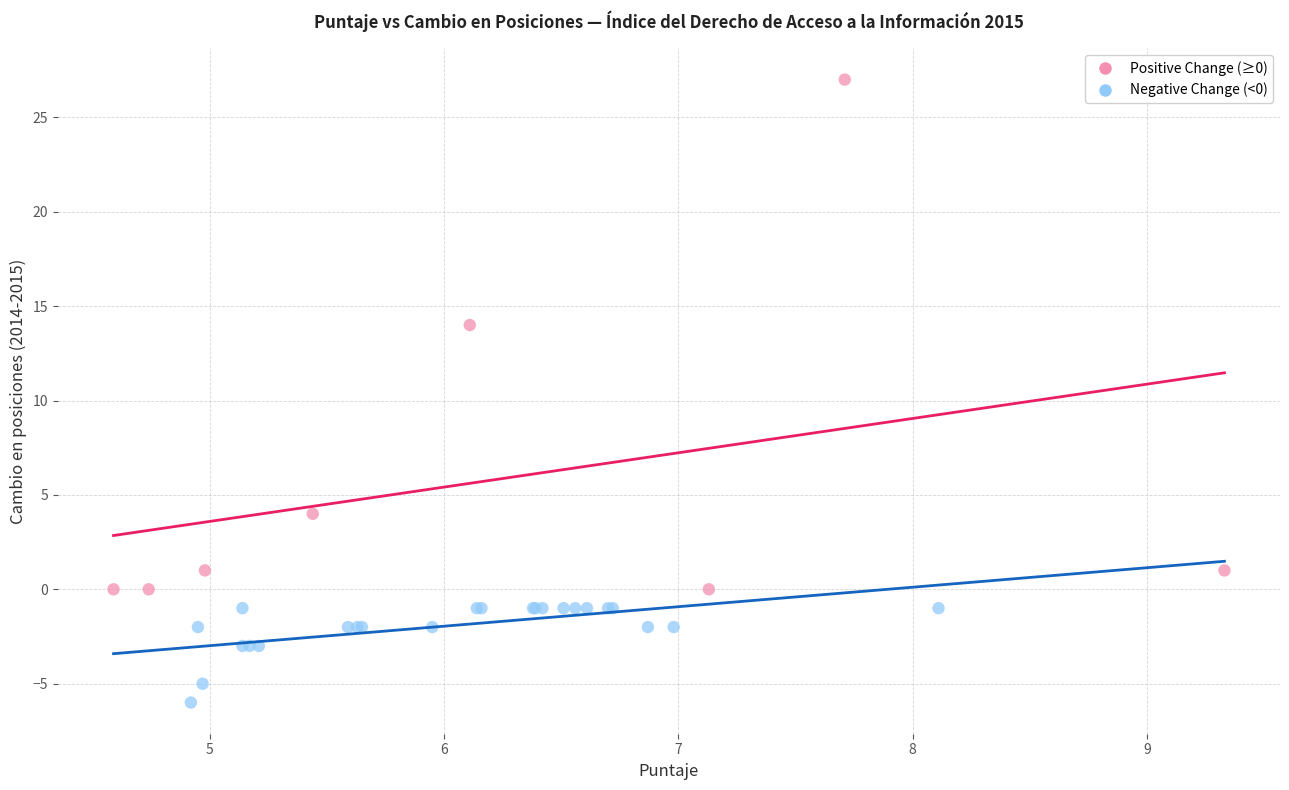

Which series contains the highest Y value?

Positive Change (≥0)